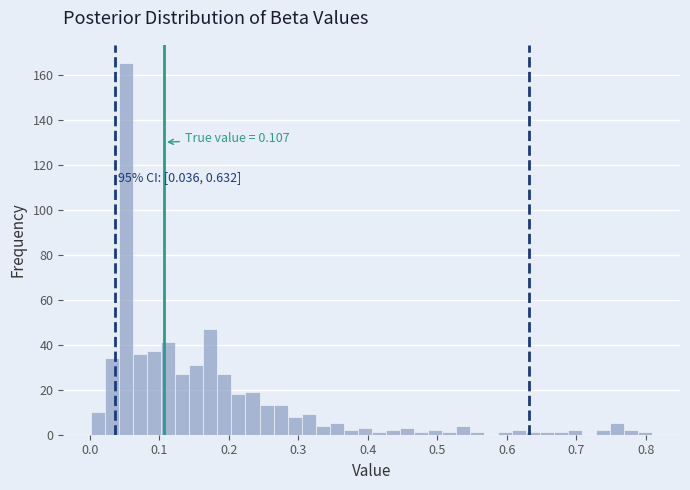

Around what value on the x-axis is the tallest bar? Give the approximate position of its centre, as read against the axis.

0.05